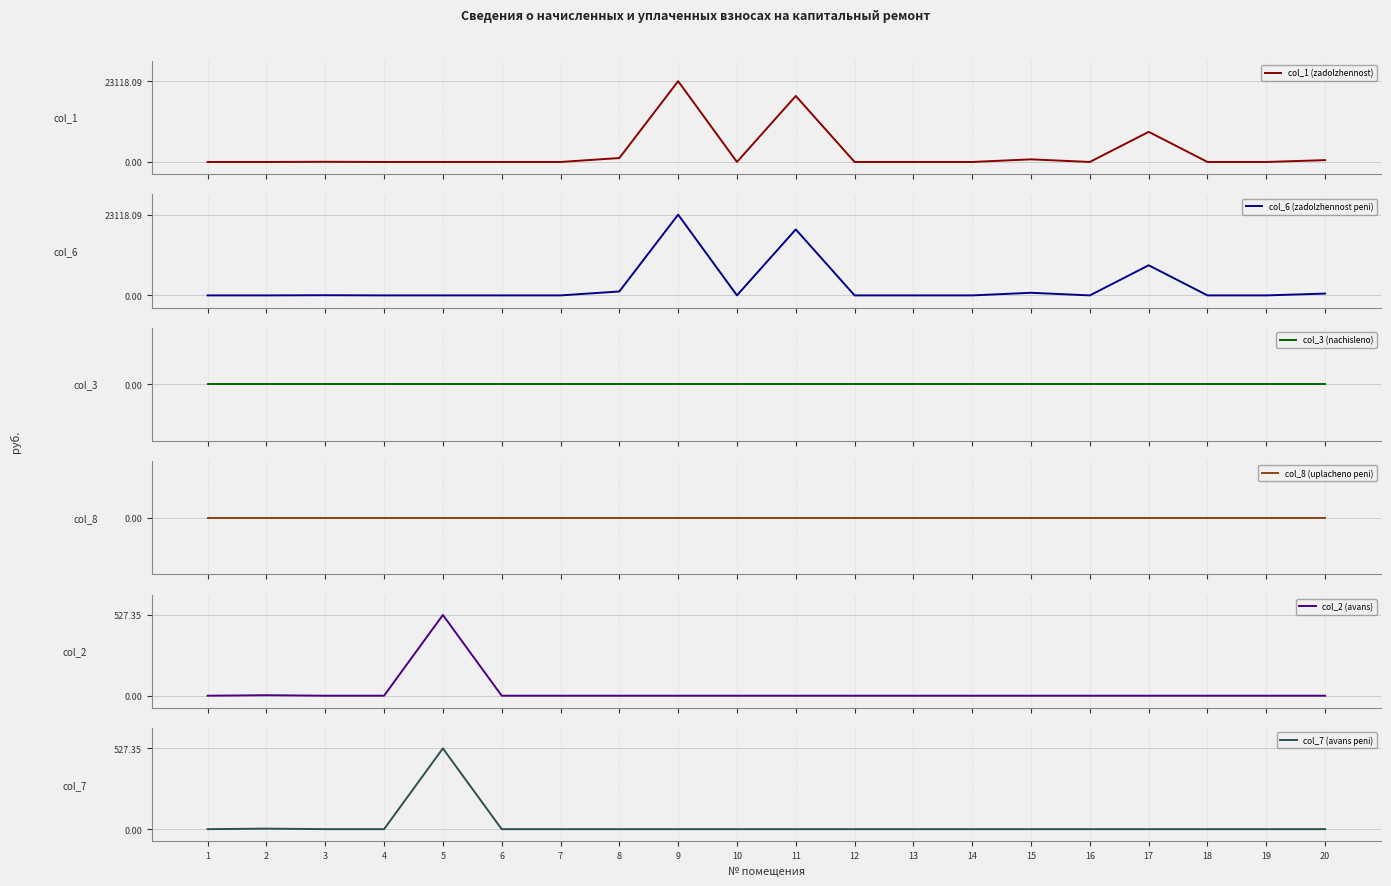

Is it true that col_6 (zadolzhennost peni) equals 1124.6 at 8?

True